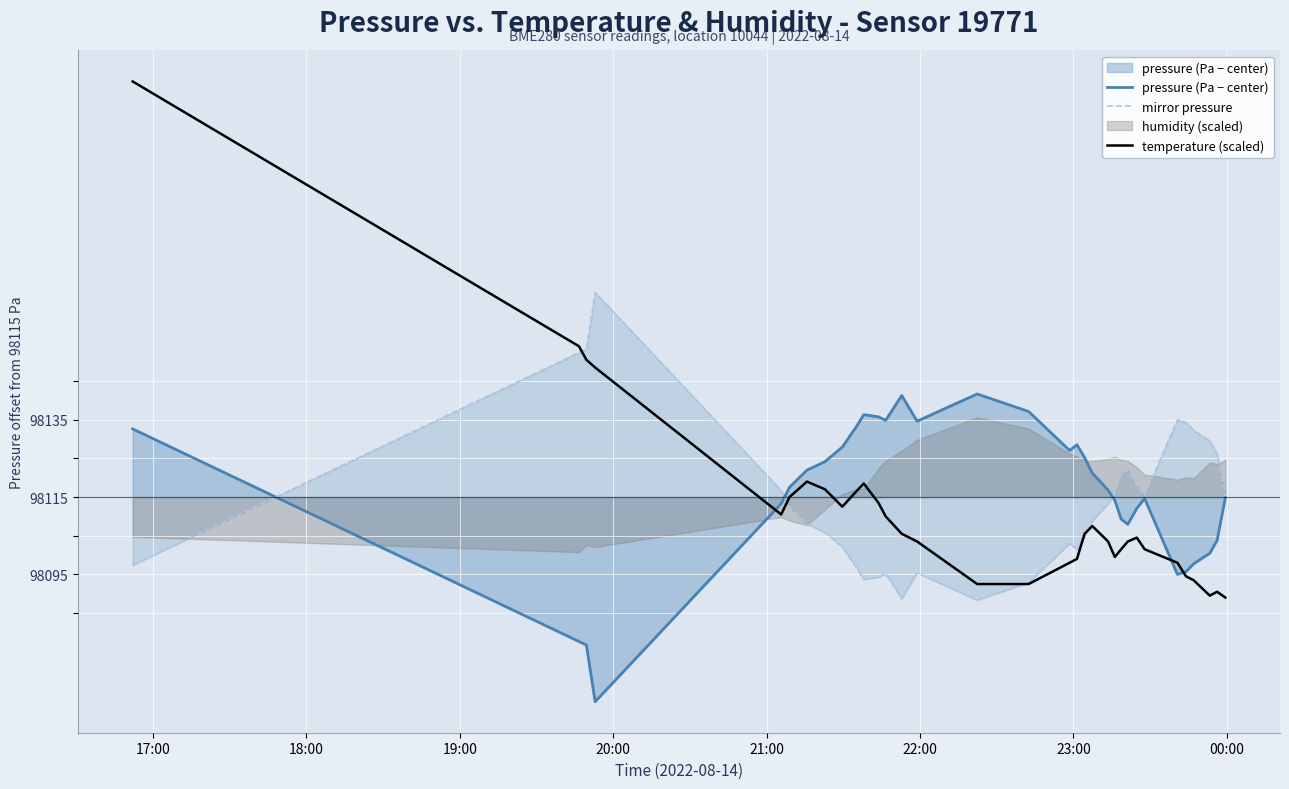

Which series has the largest total across all categories?

pressure (Pa − center)